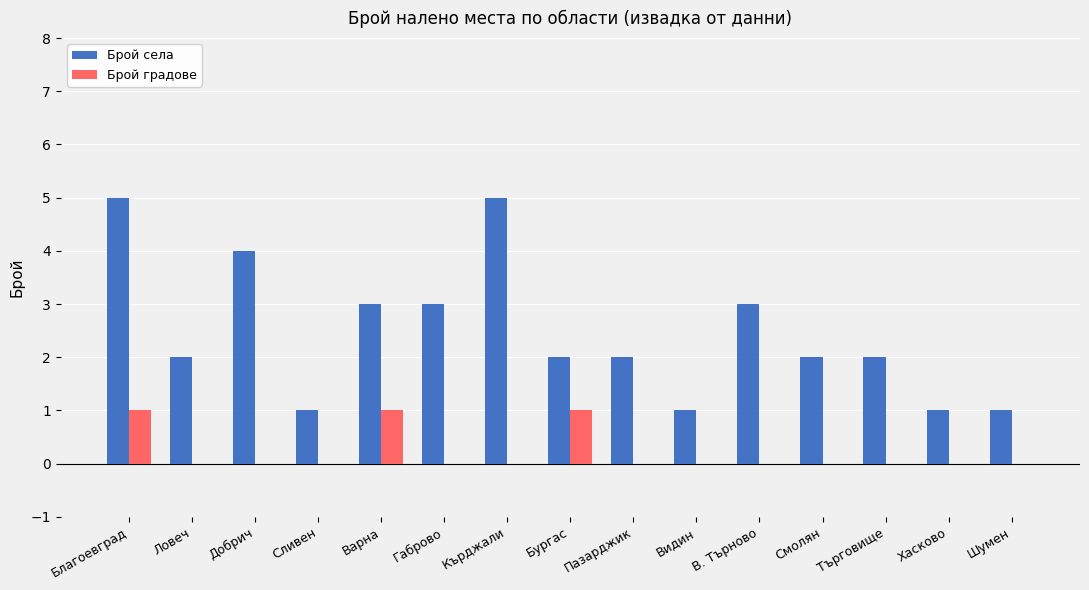

Is the value of Брой градове at Габрово greater than the value of Брой села at Пазарджик?

No